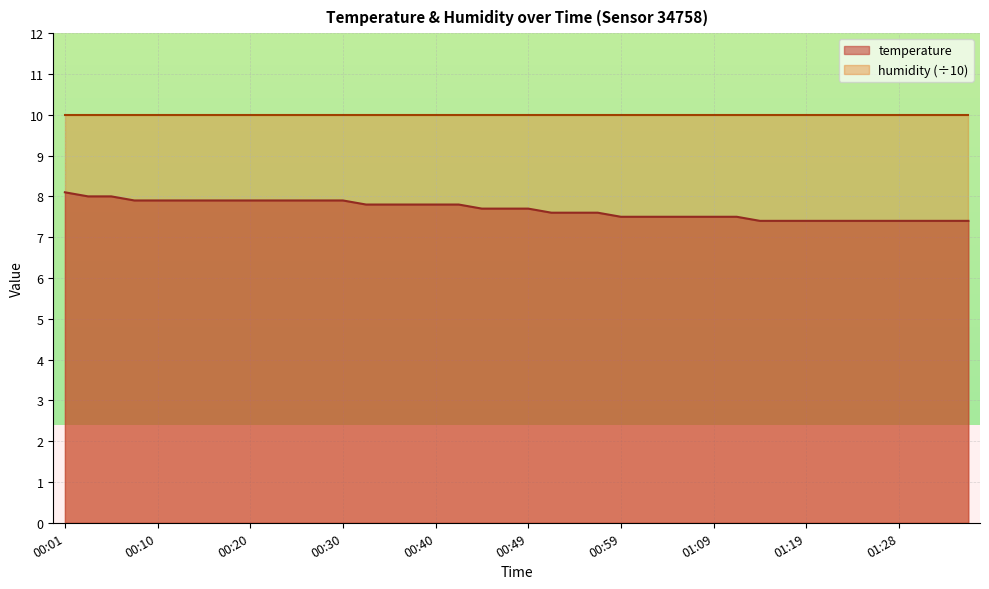

What is the label of the 31st point from the left?

01:14